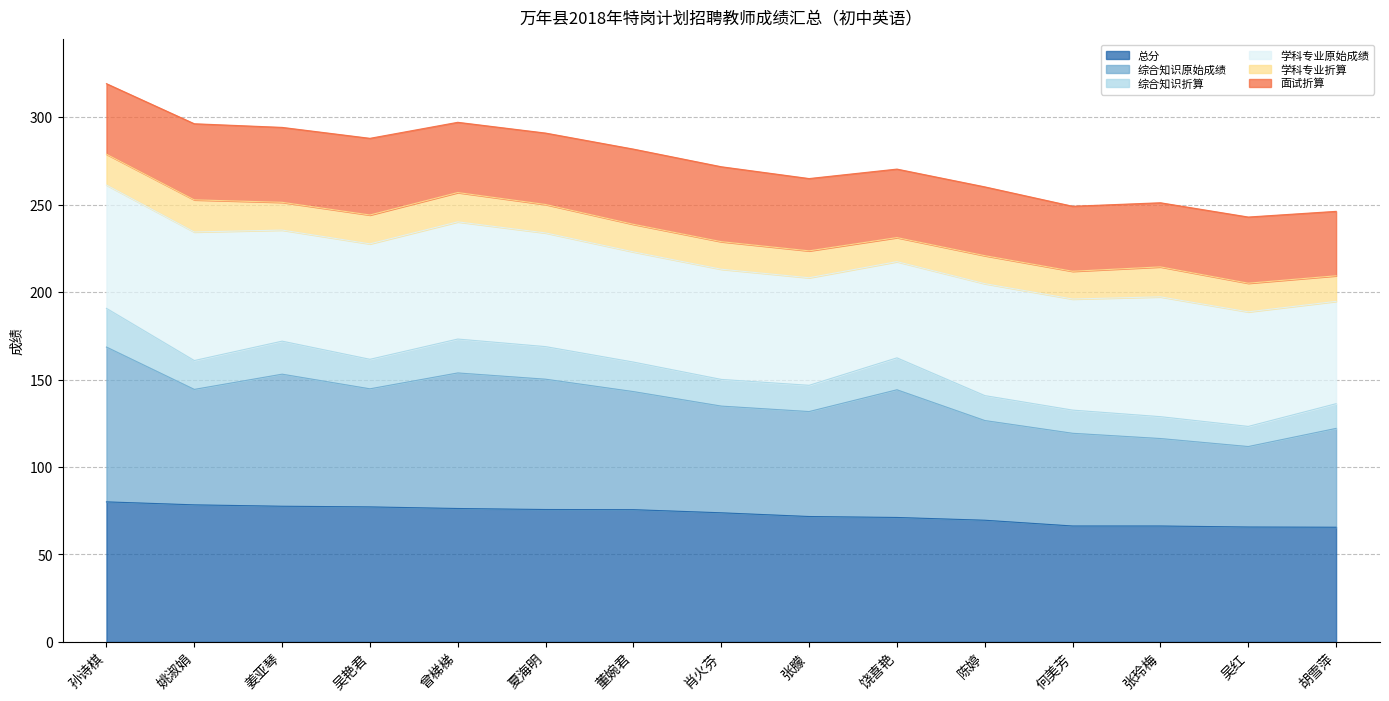

Which category has the lowest value in the 综合知识折算 series?

吴红